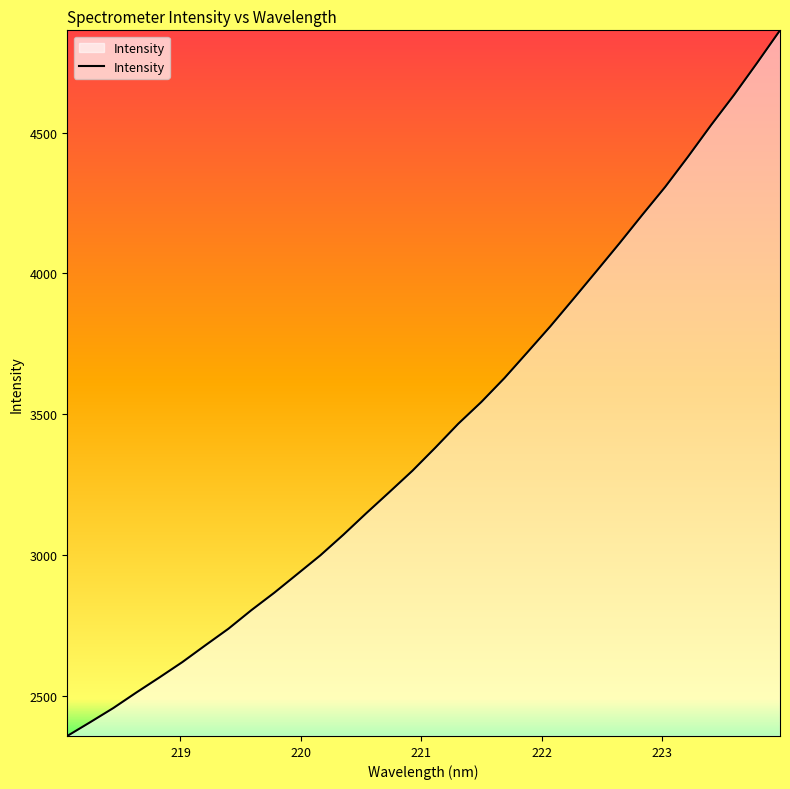

What is the difference between the maximum and minimum values?

2507.0